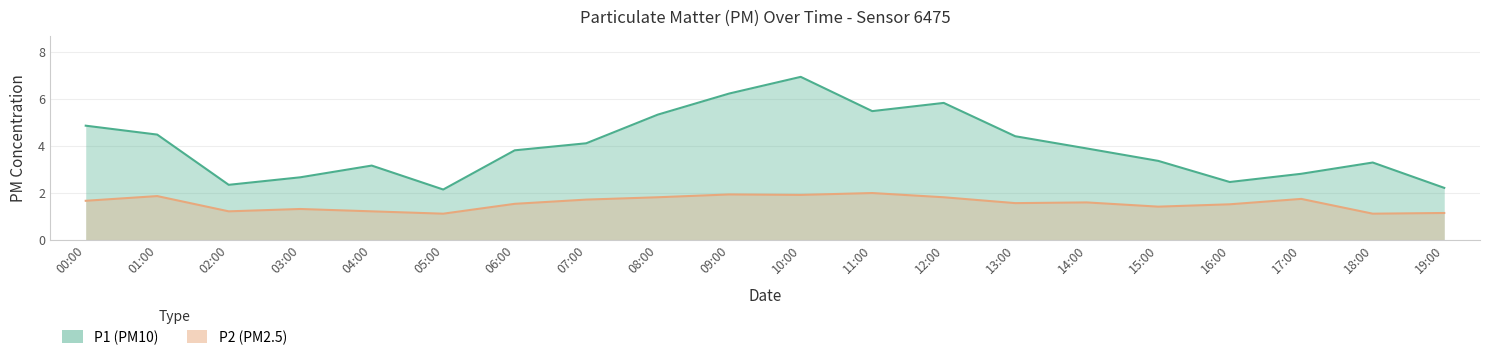

Which series has the largest range (max minus min)?

P1